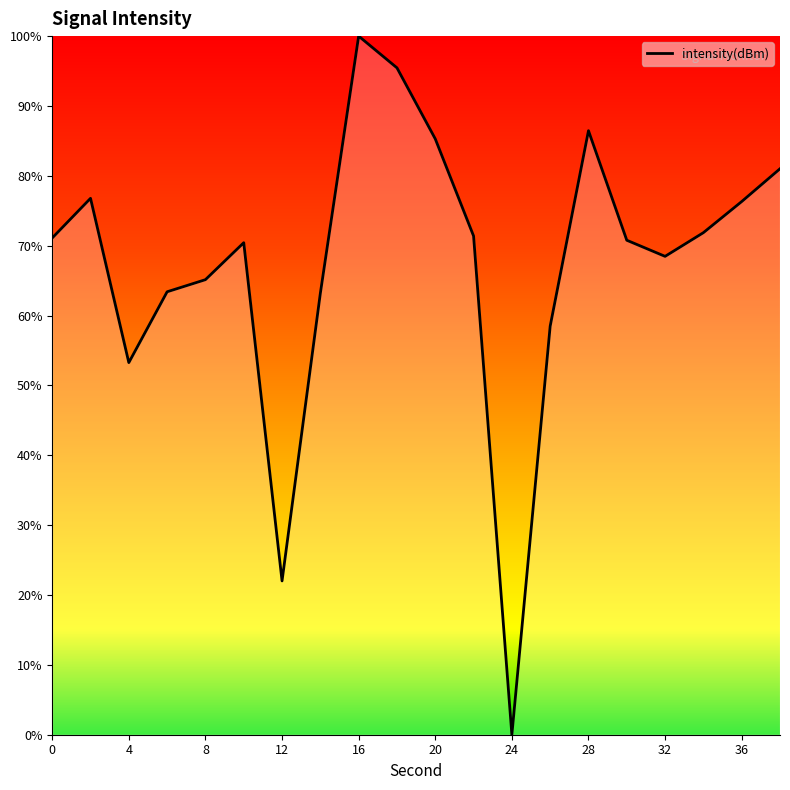

True or false: the data has more than 2 interior local peaks.

True